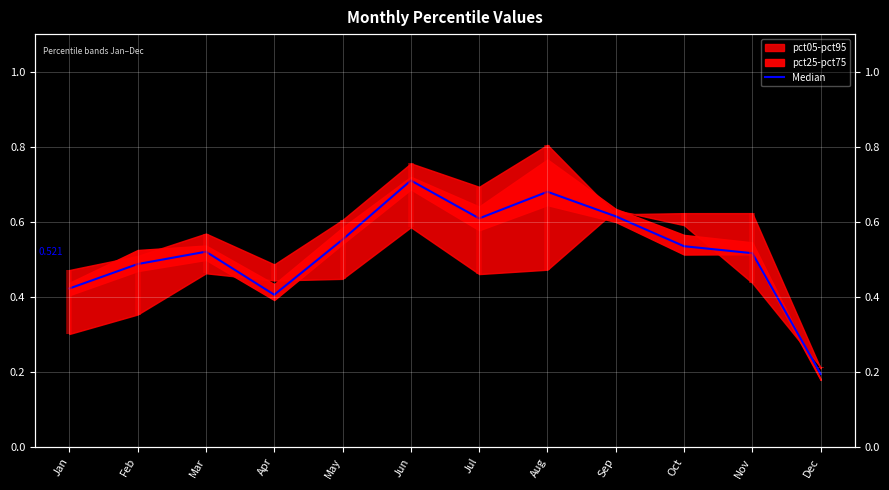

What value does the data have at Aug?

0.7